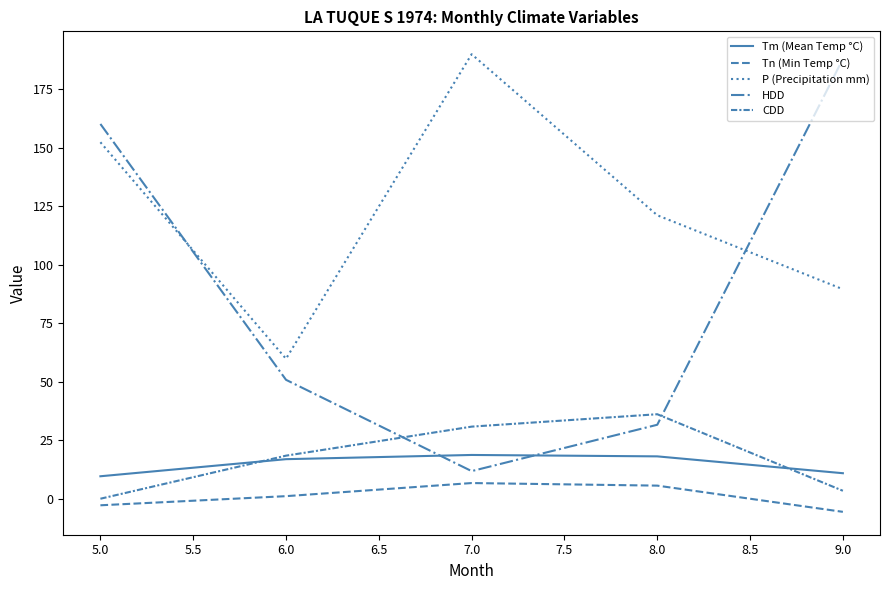

Where does the P (Precipitation mm) series first go above 121?

5.0